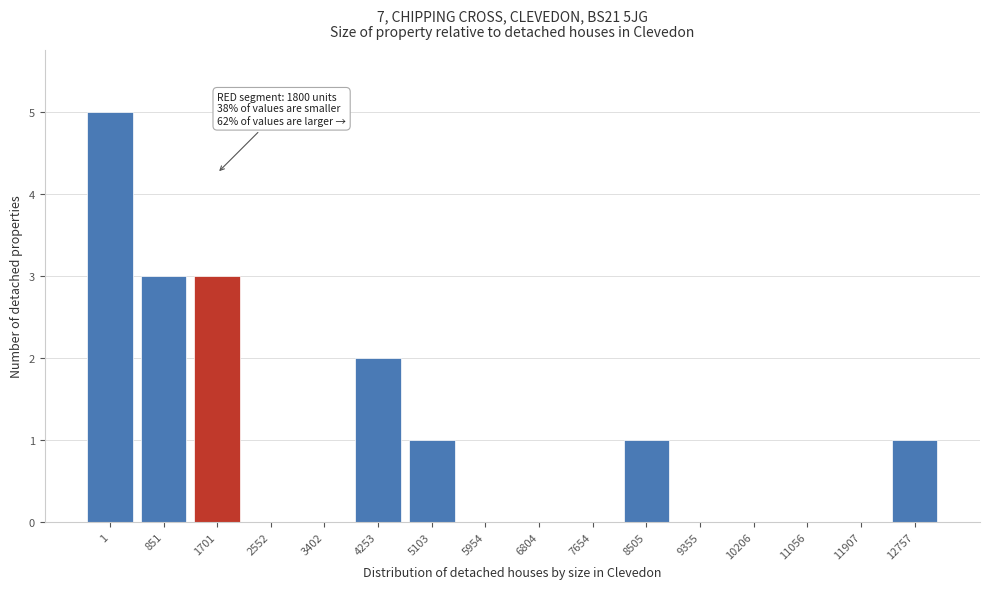

Reading left to right, extract all data points from this chart.

1=5	851=3	1701=3	2552=0	3402=0	4253=2	5103=1	5954=0	6804=0	7654=0	8505=1	9355=0	10206=0	11056=0	11907=0	12757=1